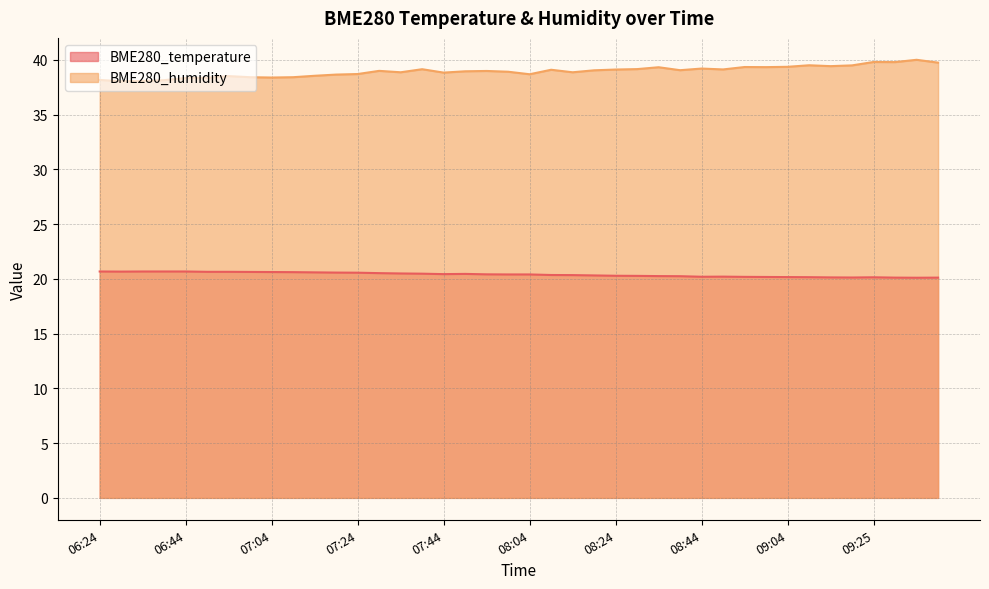

Reading left to right, what are all the values shown in this chart?

BME280_temperature: 20.7	20.7	20.7	20.7	20.7	20.6	20.6	20.6	20.6	20.6	20.6	20.6	20.6	20.5	20.5	20.5	20.4	20.4	20.4	20.4	20.4	20.4	20.3	20.3	20.3	20.3	20.2	20.2	20.2	20.2	20.2	20.2	20.2	20.1	20.1	20.1	20.1	20.1	20.1	20.1
BME280_humidity: 38.2	38.0	38.1	38.1	38.3	38.4	38.5	38.4	38.4	38.4	38.5	38.6	38.7	39.0	38.9	39.1	38.8	39.0	39.0	38.9	38.7	39.1	38.9	39.0	39.1	39.1	39.3	39.0	39.2	39.1	39.3	39.3	39.4	39.5	39.4	39.5	39.8	39.8	40.0	39.7